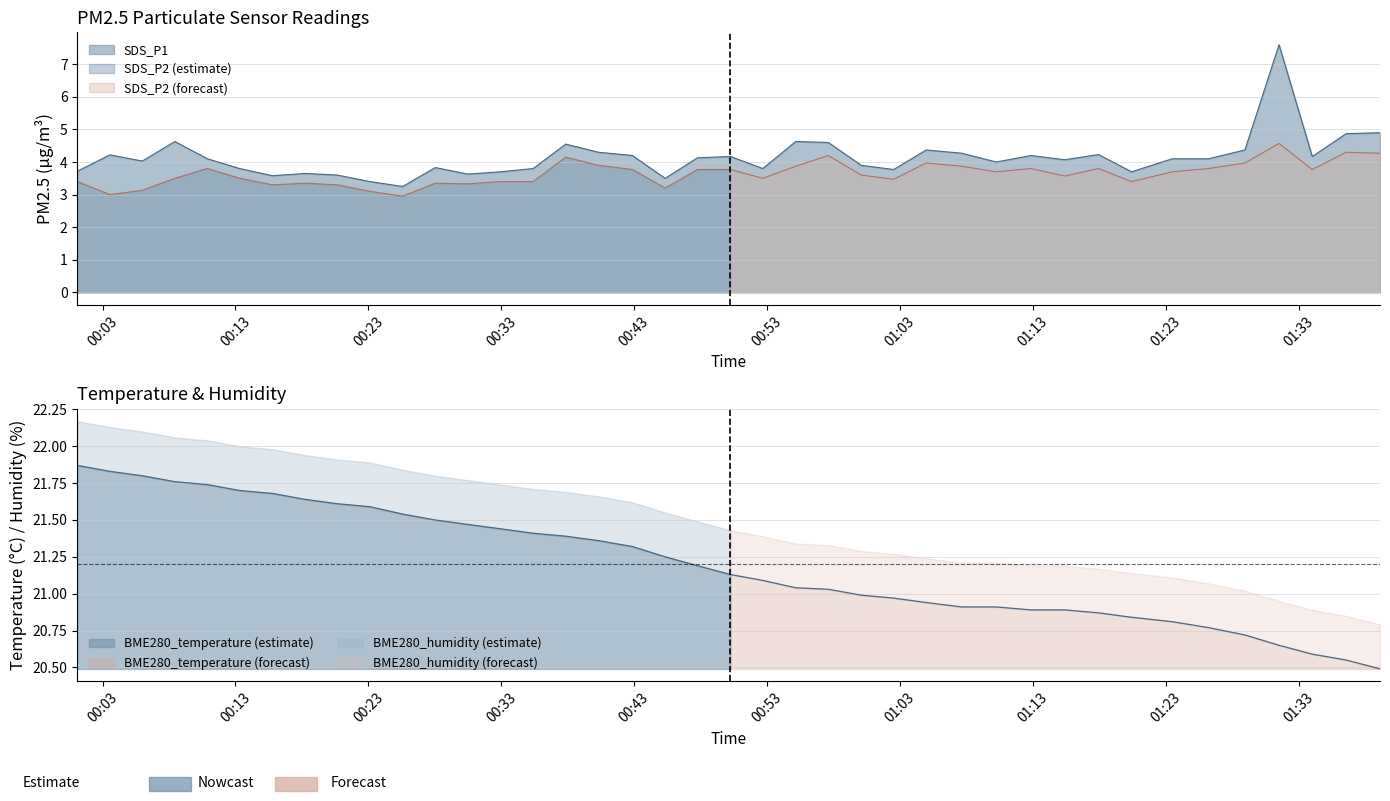

What is the sum of the SDS_P1 values at 2022/08/03 00:40:19 and 2022/08/03 01:10:15?

8.3